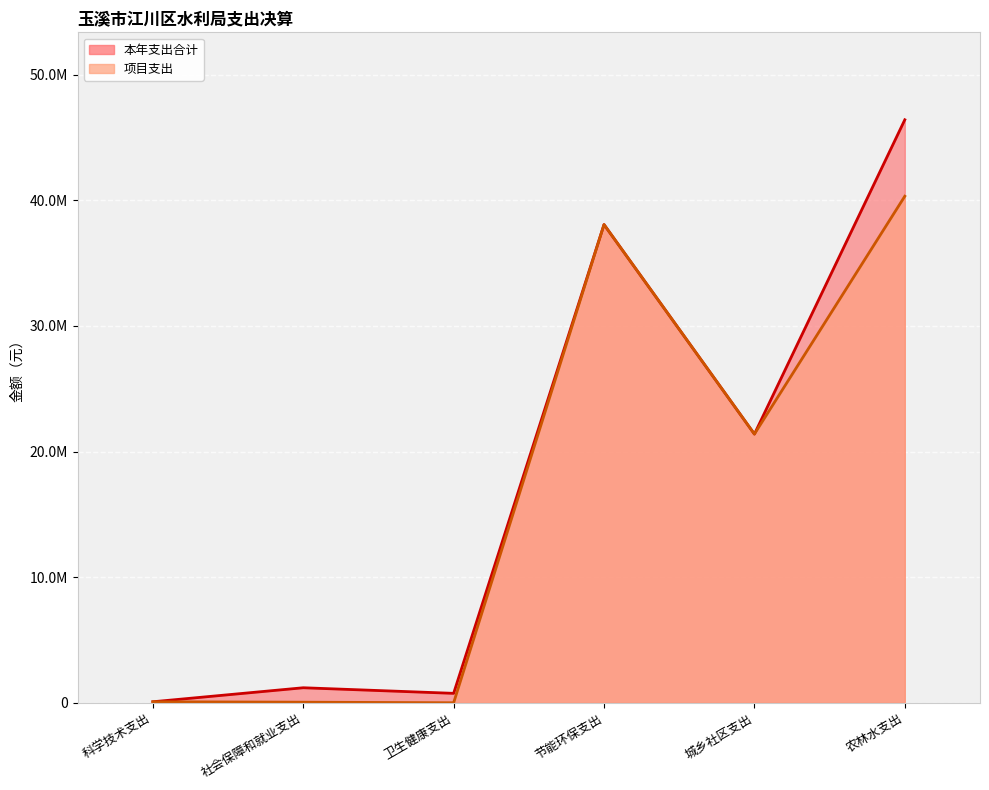

Between 科学技术支出 and 城乡社区支出, which is larger?

城乡社区支出